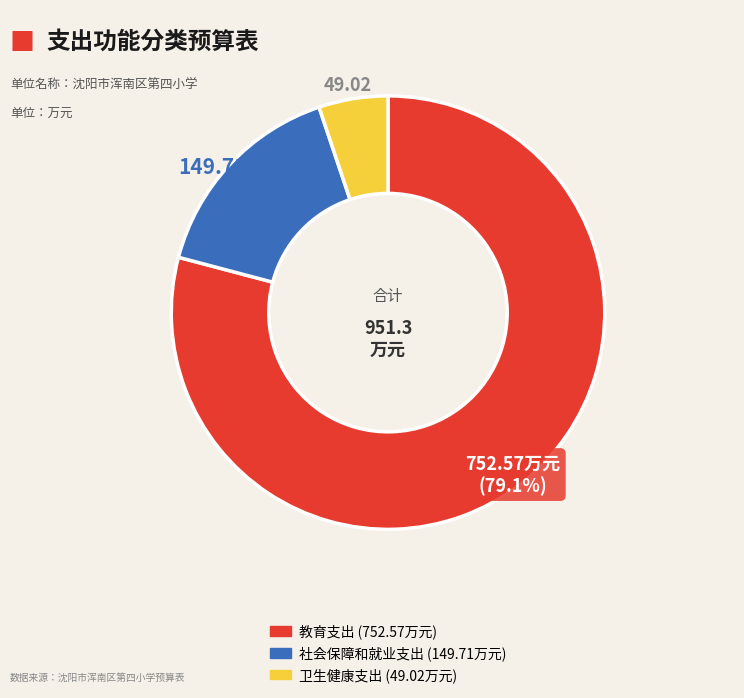

How many segments does this pie chart have?

3